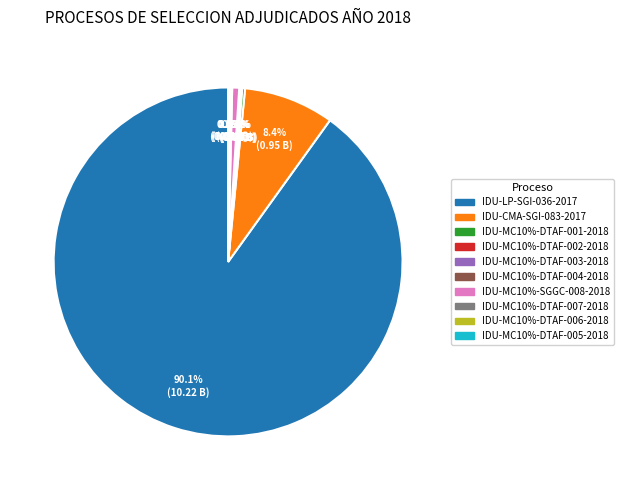

To the nearest percent, what is the difference between the largest and smallest slice percentages?

90%